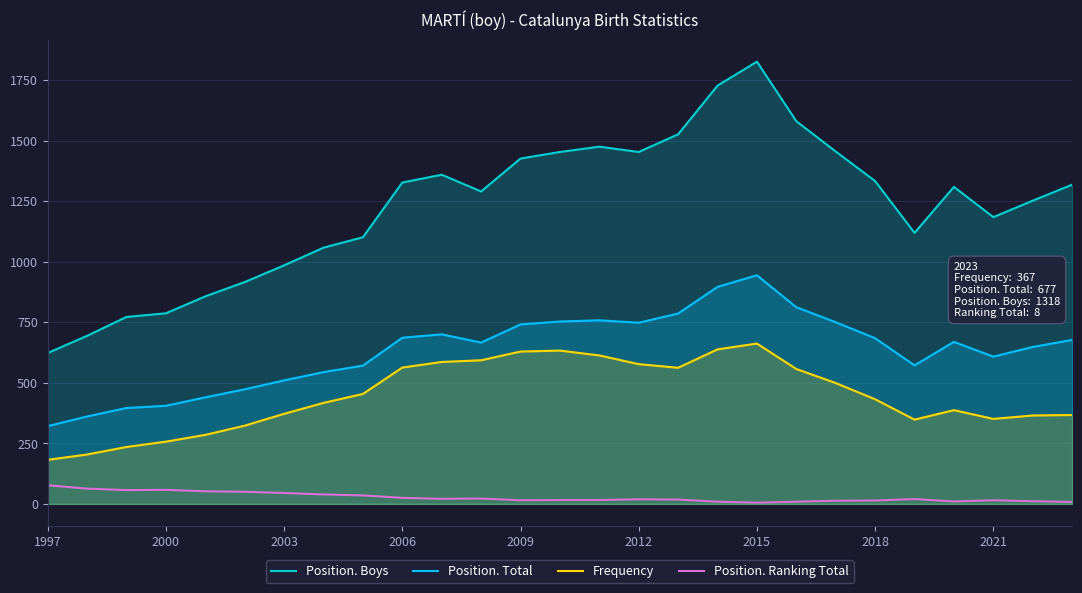

Read the Frequency value at 2003.

372